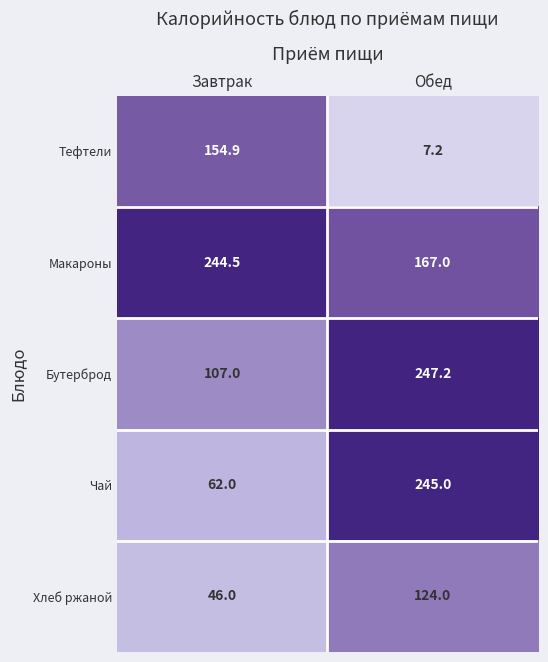

What value does the Бутерброд series have at Обед?

247.2